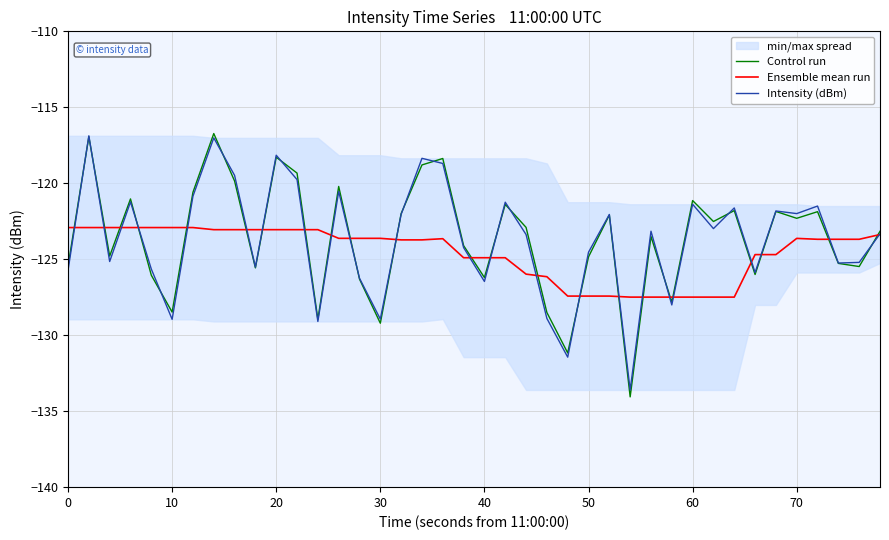

What is the lowest value of the Intensity (dBm) series?

-133.6